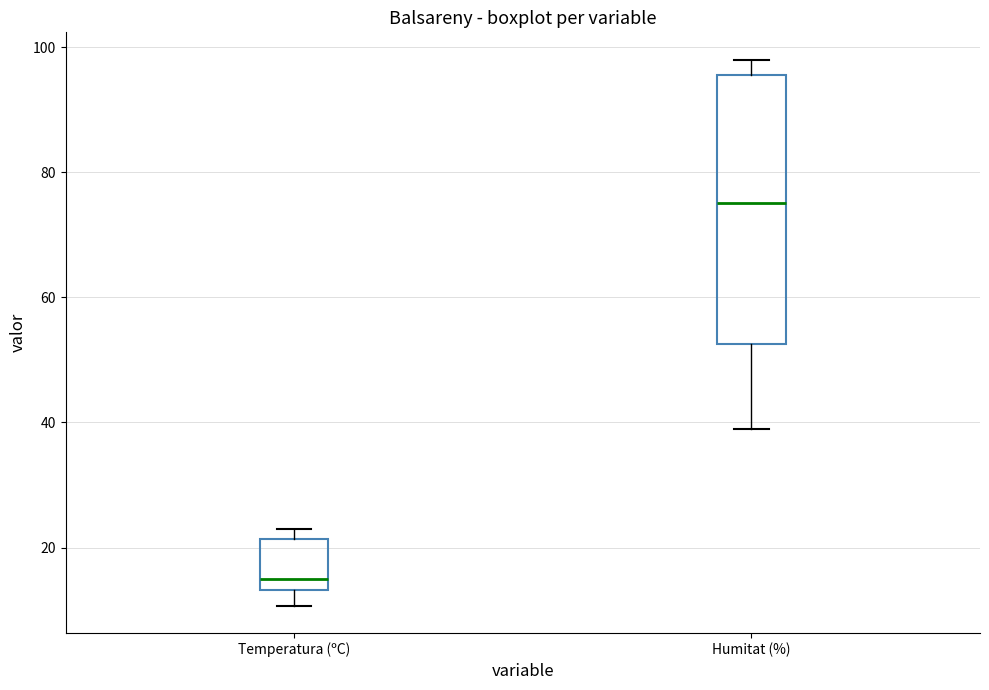

Where is the upper edge of the box for Temperatura (ºC) on the y-axis? The values are not printed on the chart, so give them approximately, as read against the axis.

22